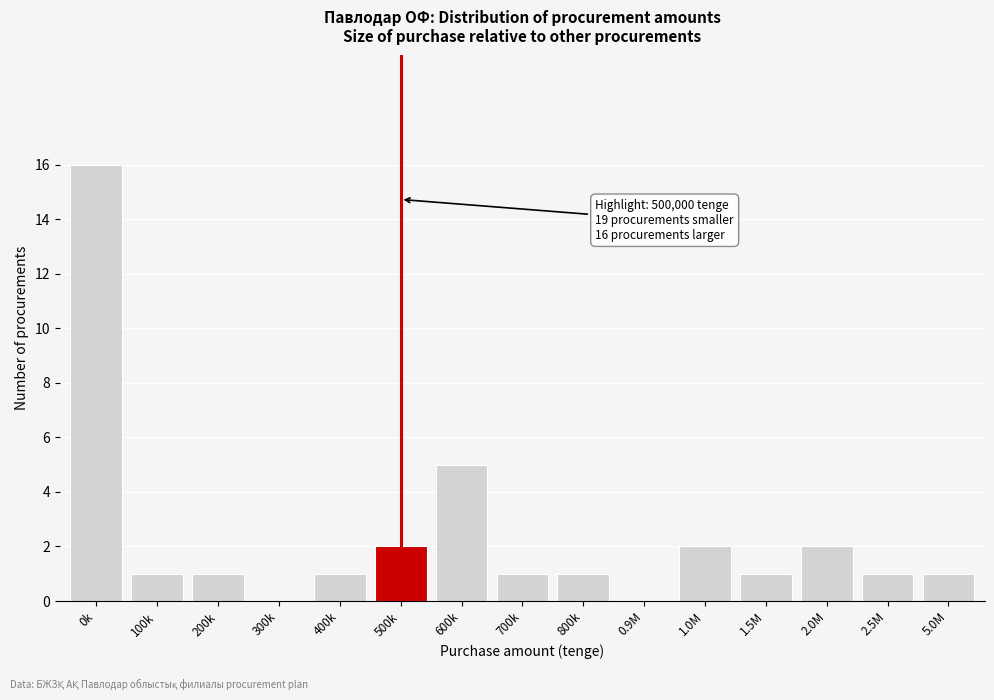

Reading left to right, transcribe all the data shown in this chart.

0k=16	100k=1	200k=1	300k=0	400k=1	500k=2	600k=5	700k=1	800k=1	0.9M=0	1.0M=2	1.5M=1	2.0M=2	2.5M=1	5.0M=1